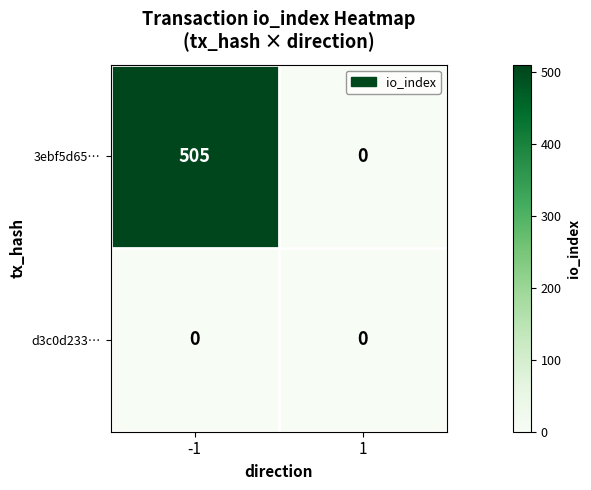

At how many categories does at least one series exceed 236?

1